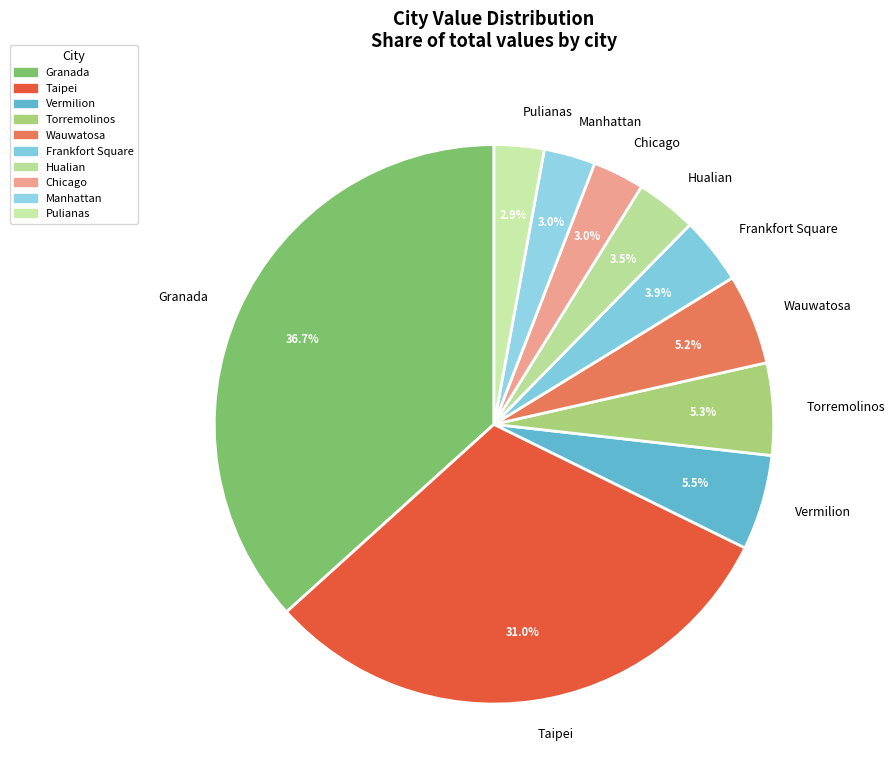

Does any single category account for the majority?

No